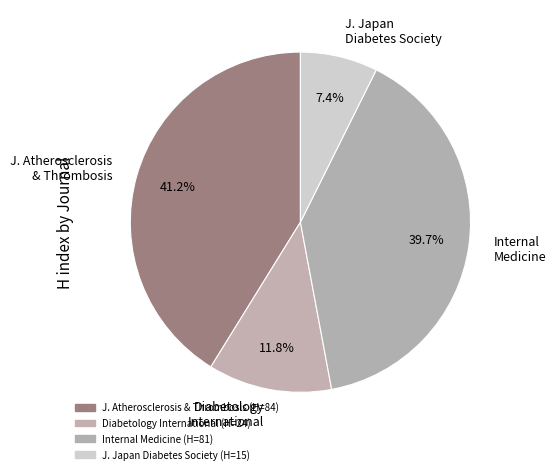

To the nearest percent, what percentage of the pie is Internal Medicine?

40%